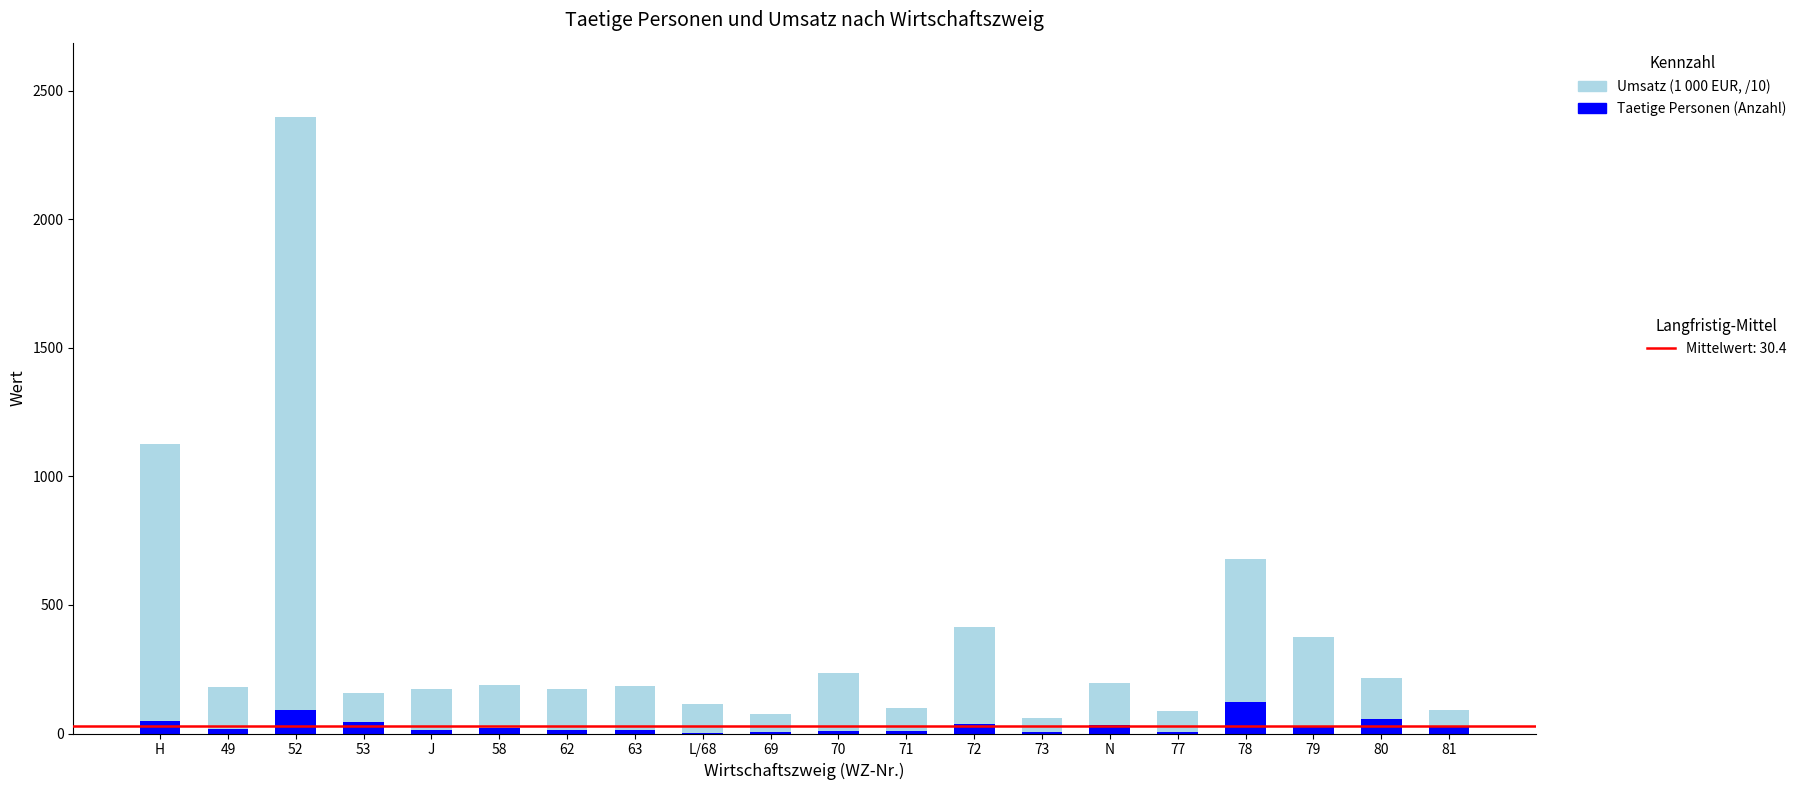

At which category is the sum across all series the highest?

52